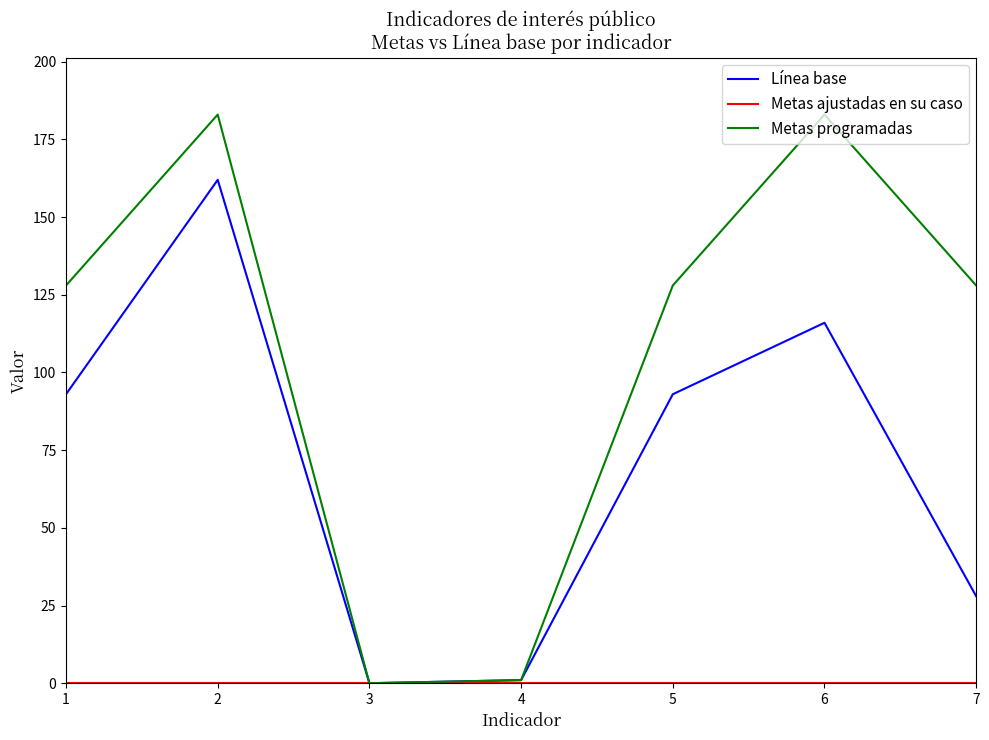

What is the greatest value displayed?

183